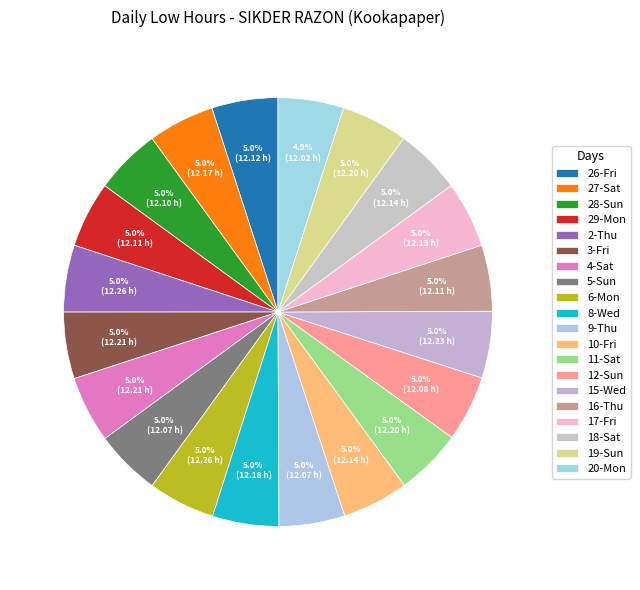

Is 19-Sun the majority of the pie?

No